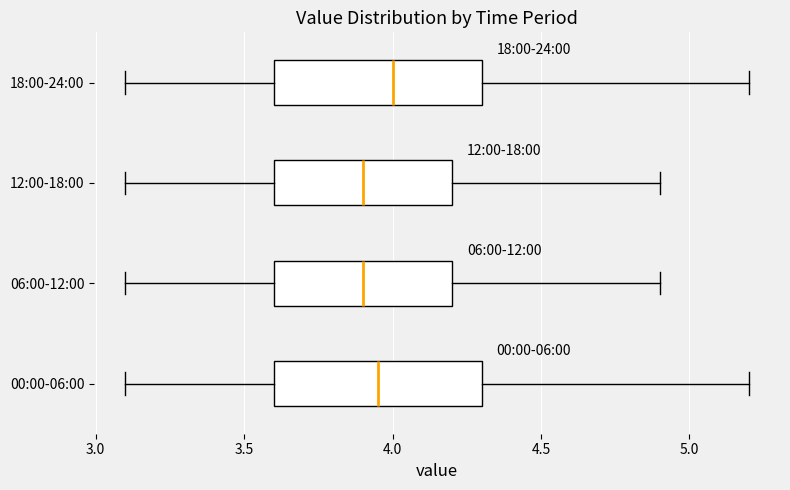

Where does the median line of the box for 18:00-24:00 sit on the x-axis? The values are not printed on the chart, so give them approximately, as read against the axis.

4.00